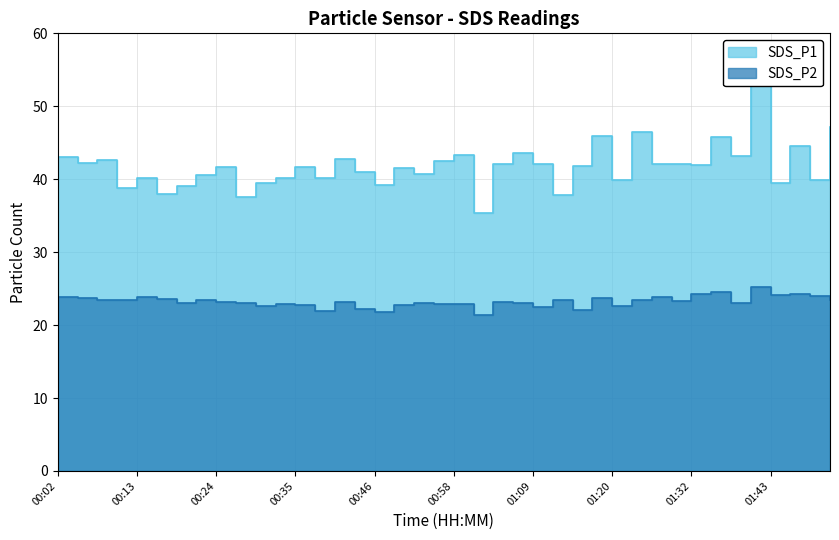

What is the total value across all series at 01:06?

66.7